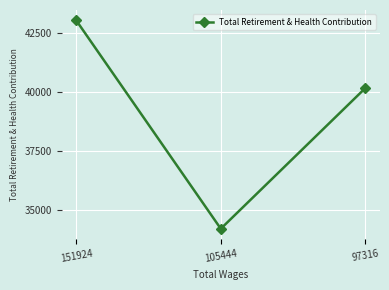

List the labels in order of value, smallest first.

105444, 97316, 151924